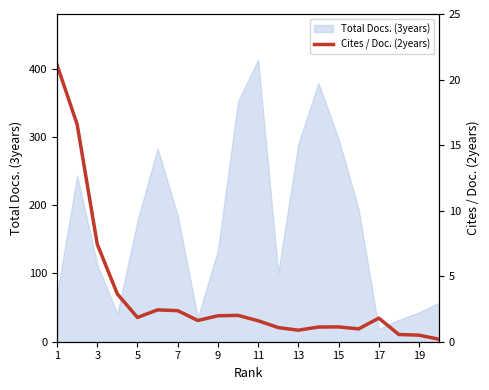

Is it true that Total Docs. (3years) equals 452 at 15?

False